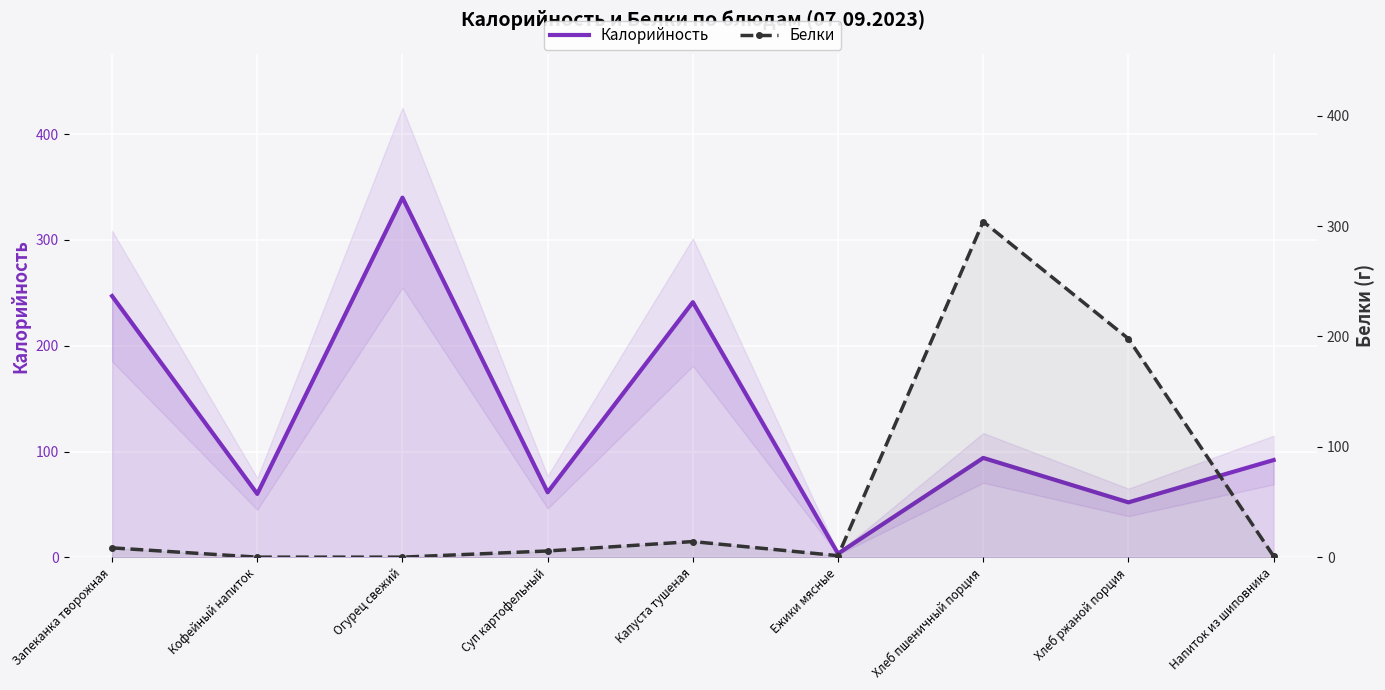

What is the difference between the maximum and minimum values in the Калорийность series?

336.5